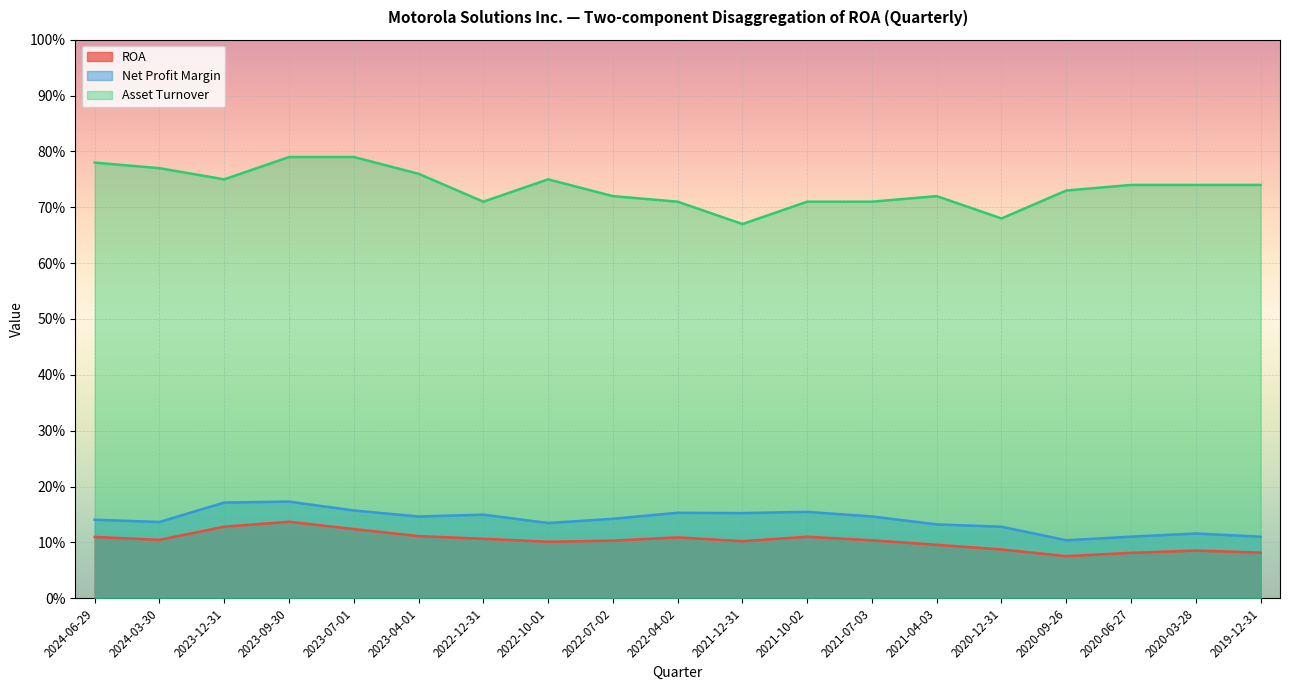

True or false: Asset Turnover and Net Profit Margin intersect in this chart.

False